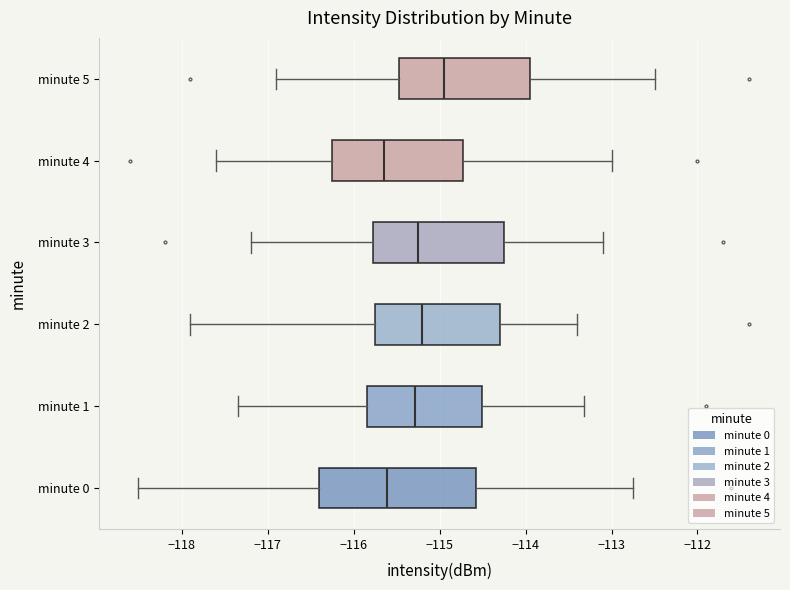

Reading bottom to top, read every box against the x-axis: the position of its median line, the range the box covers, and the ends of its whiskers. The values are not printed on the chart, so give them approximately, as read against the axis.

minute 0: median -115.6, box -116.4 to -114.6, whiskers -118.5 to -112.7
minute 1: median -115.3, box -115.8 to -114.5, whiskers -117.3 to -113.3
minute 2: median -115.2, box -115.7 to -114.3, whiskers -117.9 to -113.4
minute 3: median -115.2, box -115.8 to -114.2, whiskers -117.2 to -113.1
minute 4: median -115.6, box -116.2 to -114.7, whiskers -117.6 to -113.0
minute 5: median -114.9, box -115.5 to -113.9, whiskers -116.9 to -112.5